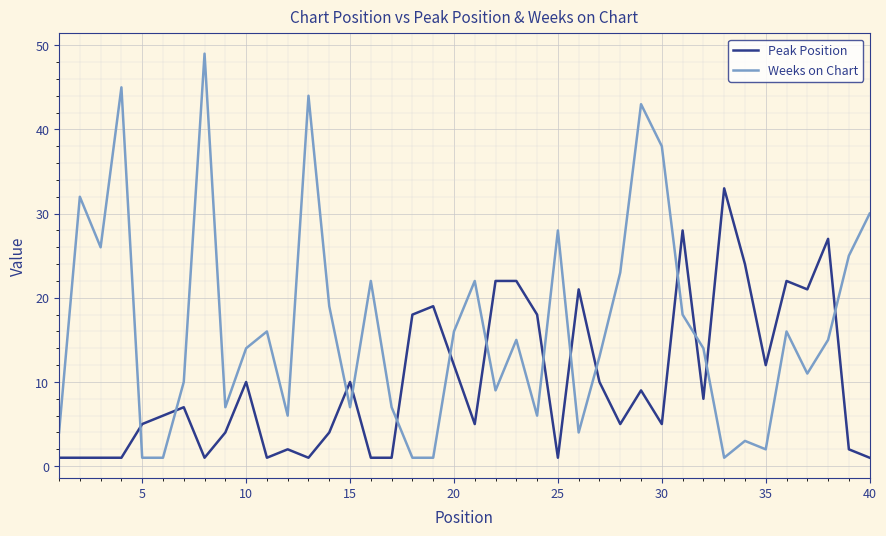

What is the difference between the maximum and minimum values in the Peak Position series?

32